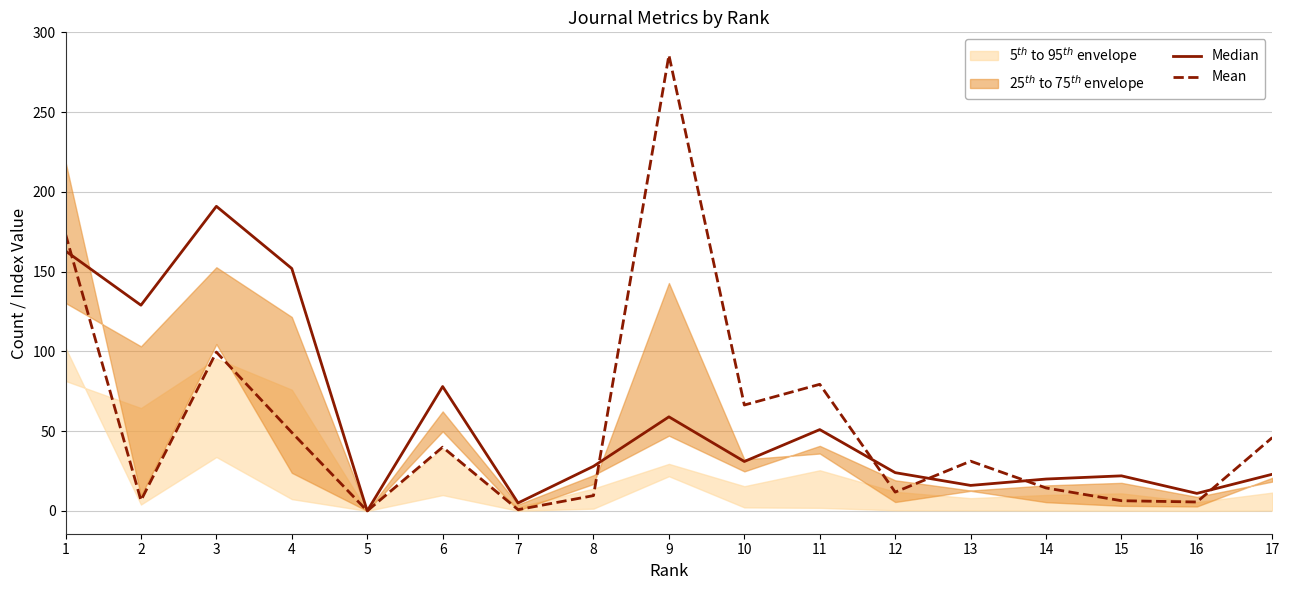

How many lines are shown in the chart?

2